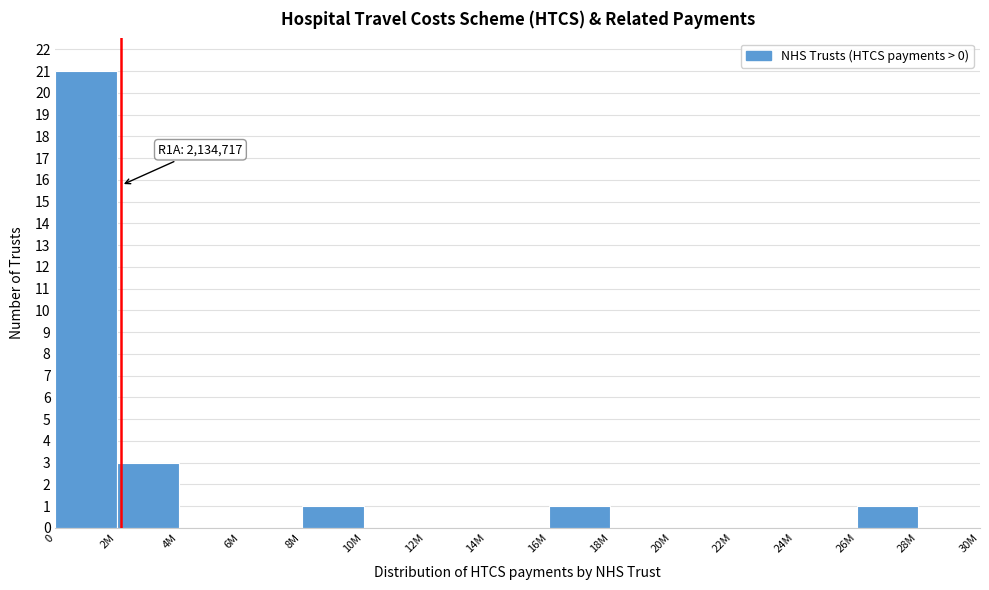

Reading right to left, what are all the values shown in this chart?

28M=0	26M=1	24M=0	22M=0	20M=0	18M=0	16M=1	14M=0	12M=0	10M=0	8M=1	6M=0	4M=0	2M=3	0=21